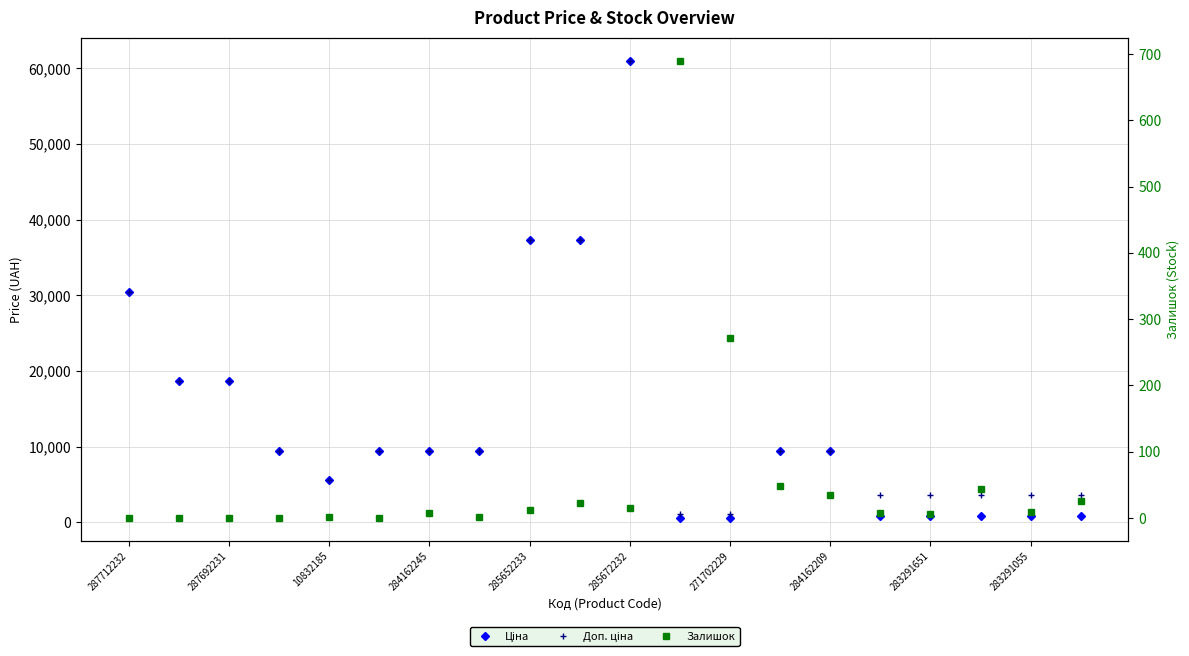

What is the difference between the maximum and minimum values in the Ціна series?

60438.7